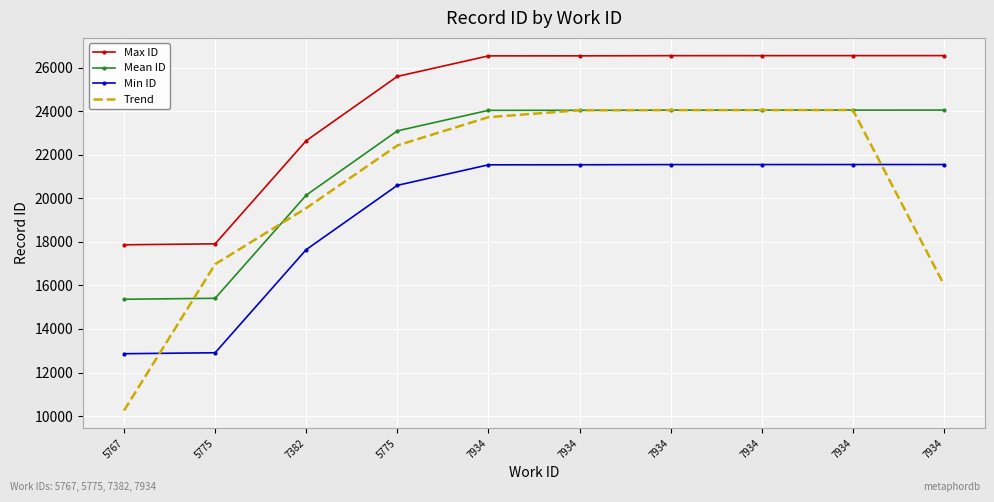

Rank the categories by Min ID value from lowest to highest.

5767, 5775, 7382, 5775, 7934, 7934, 7934, 7934, 7934, 7934